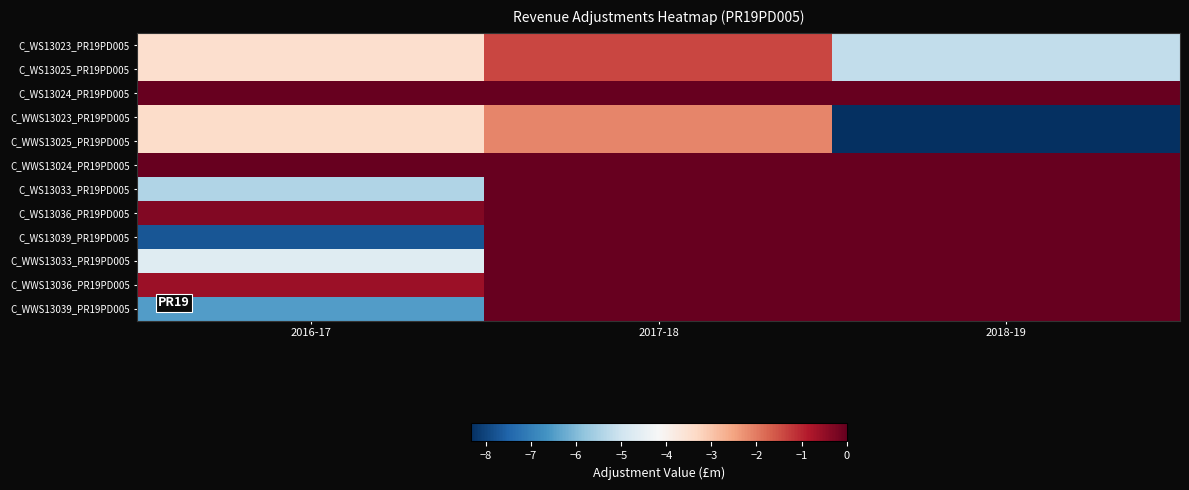

Which series has the largest range (max minus min)?

C_WS13039_PR19PD005